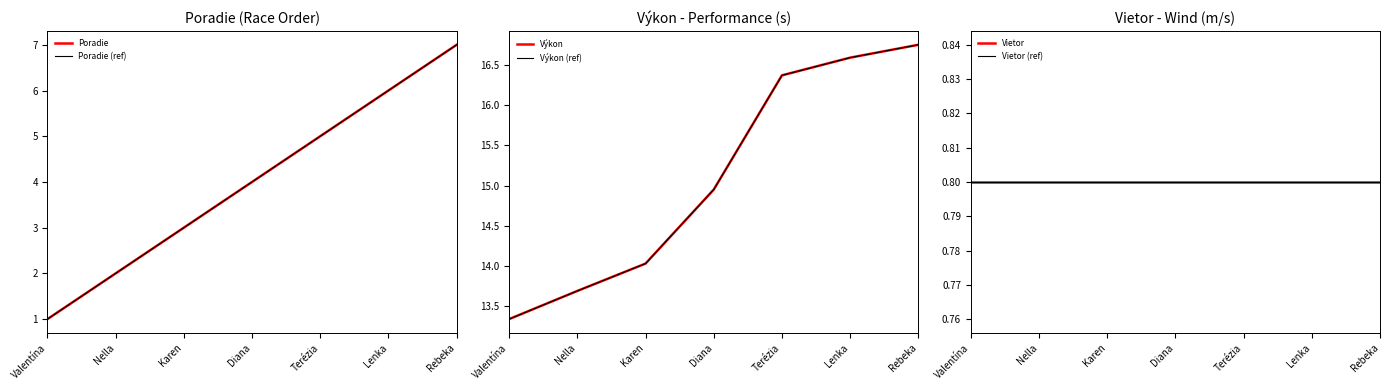

At which category is the sum across all series the highest?

Rebeka